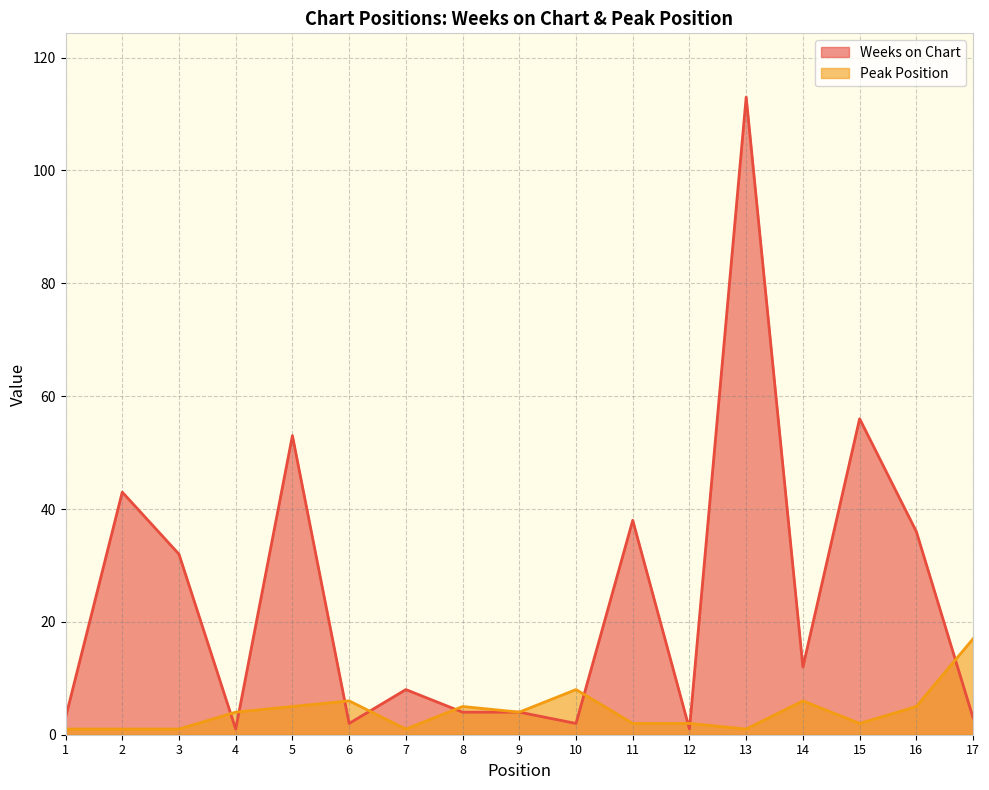

Read the Weeks on Chart value at 7, to the nearest 10.

10